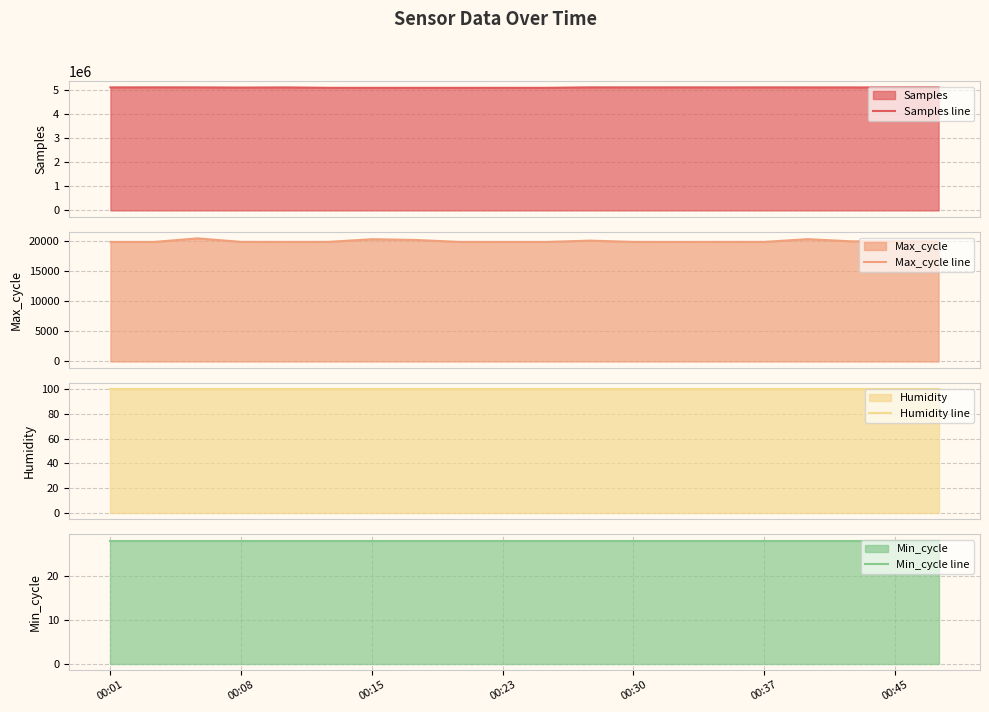

Which series has the largest total across all categories?

Samples line